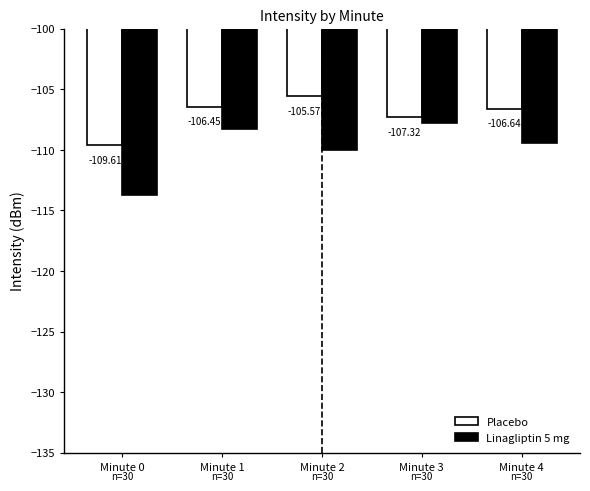

What is the value of the Linagliptin 5 mg bar at the 2nd from the left?

-108.3